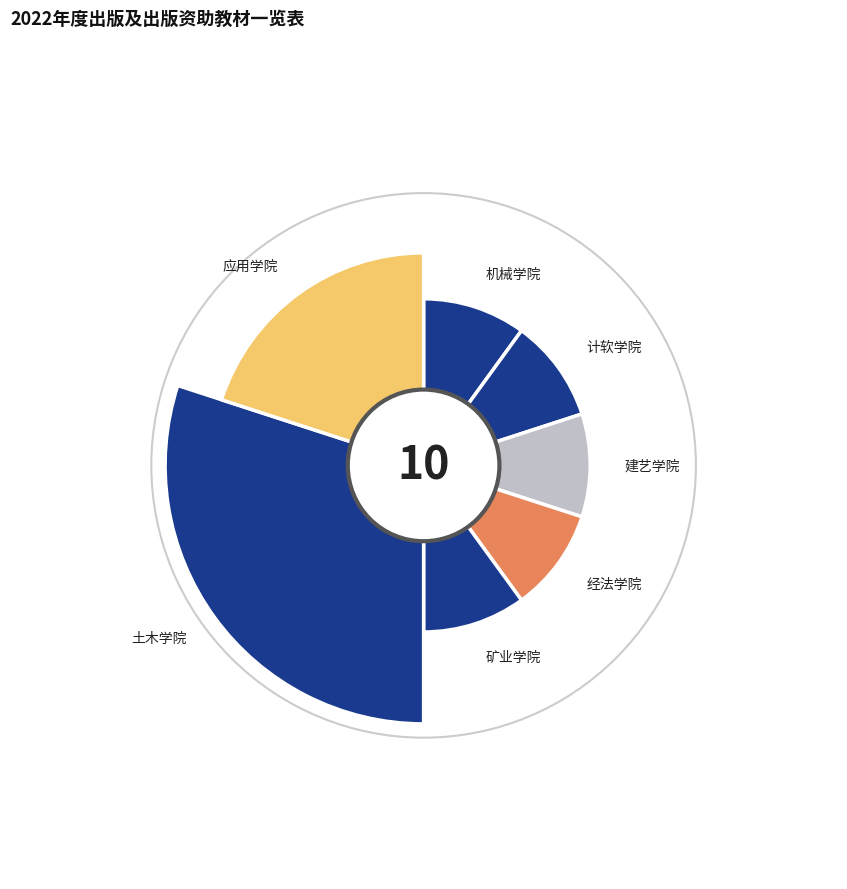

To the nearest percent, what percentage of the pie is 土木学院?

30%